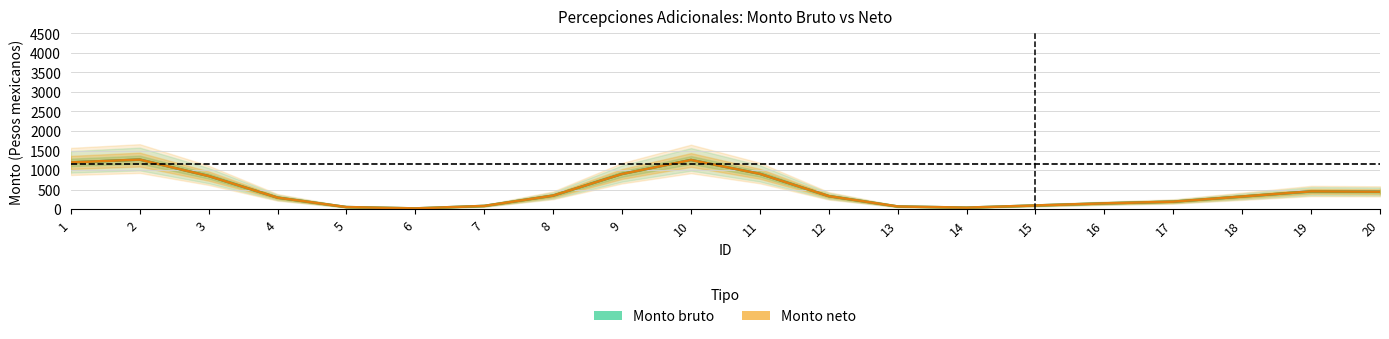

At how many categories does at least one series exceed 698?

6